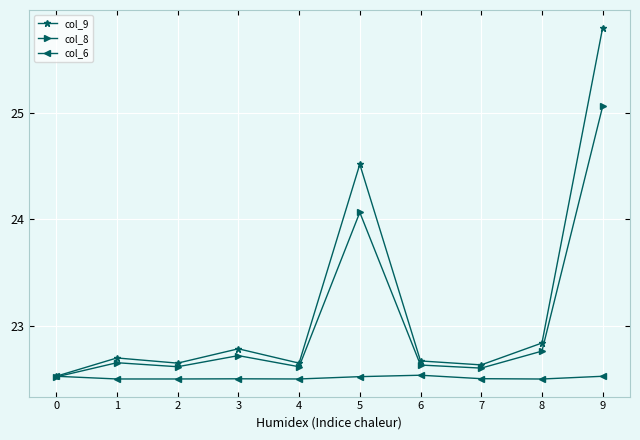

How many lines are shown in the chart?

3